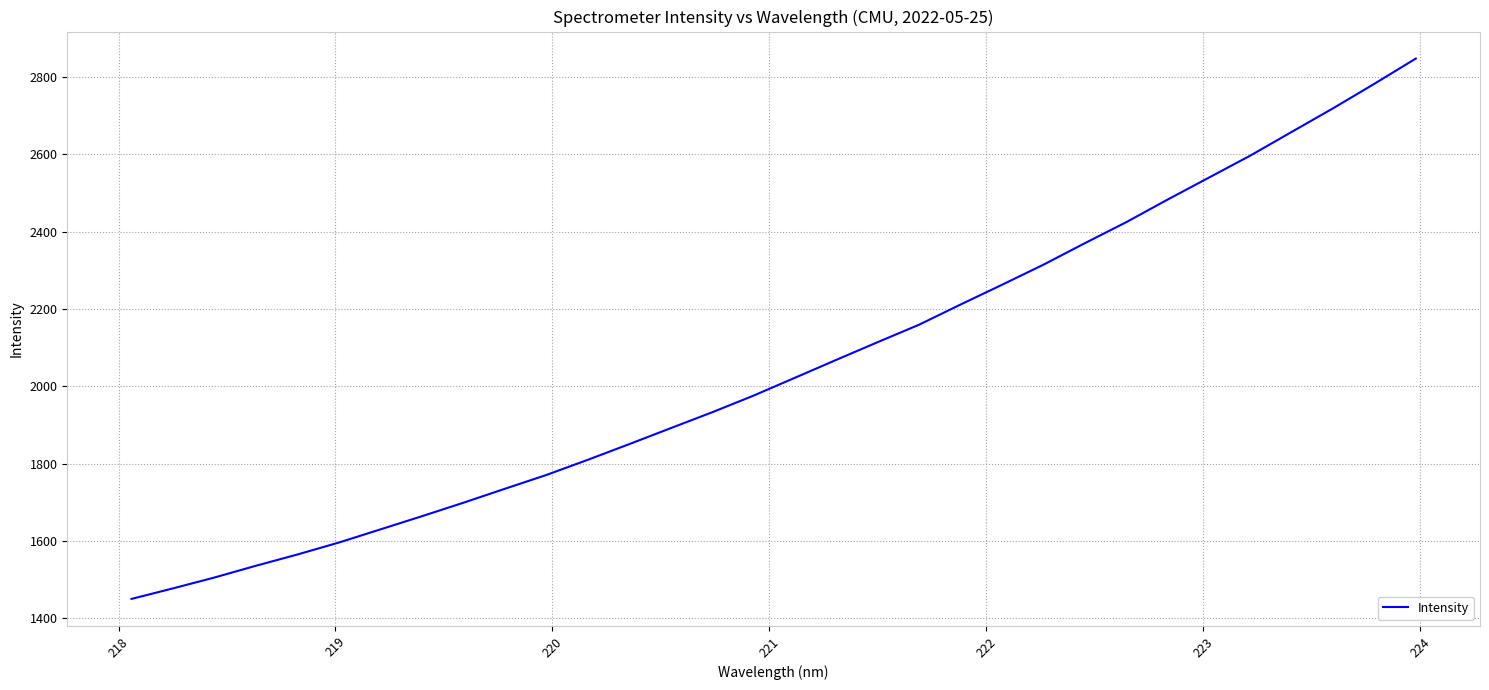

What is the minimum value shown in the chart?

1449.7